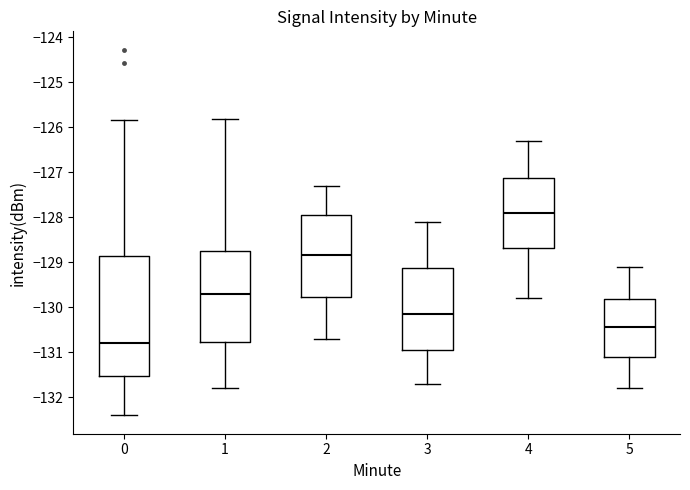

Reading left to right, transcribe this box plot: for each box, give where its median line is, the range the box spans, and where its two whiskers end, as read against the y-axis. The values are not printed on the chart, so give them approximately, as read against the axis.

0: median -130.8, box -131.5 to -128.9, whiskers -132.4 to -125.8
1: median -129.7, box -130.8 to -128.7, whiskers -131.8 to -125.8
2: median -128.8, box -129.8 to -127.9, whiskers -130.7 to -127.3
3: median -130.1, box -130.9 to -129.1, whiskers -131.7 to -128.1
4: median -127.9, box -128.7 to -127.1, whiskers -129.8 to -126.3
5: median -130.4, box -131.1 to -129.8, whiskers -131.8 to -129.1